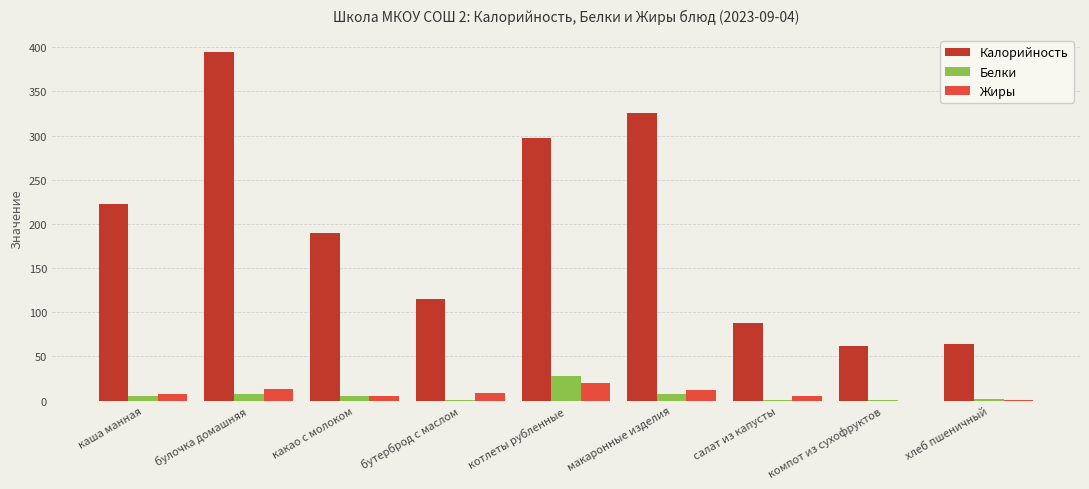

Is it true that Жиры equals 13 at булочка домашняя?

True